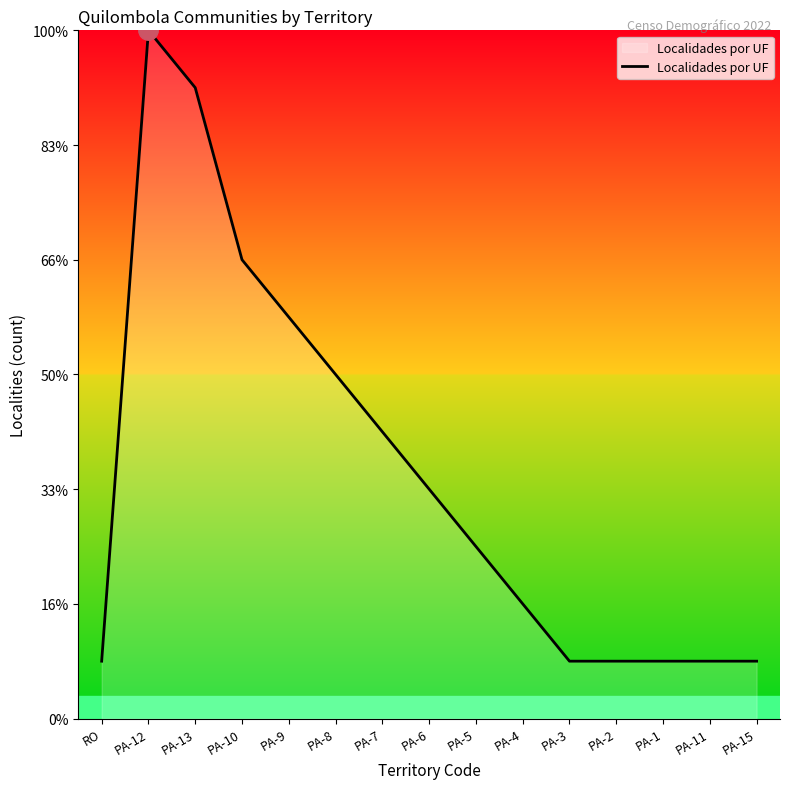

What is the value of the 9th point from the left?

3